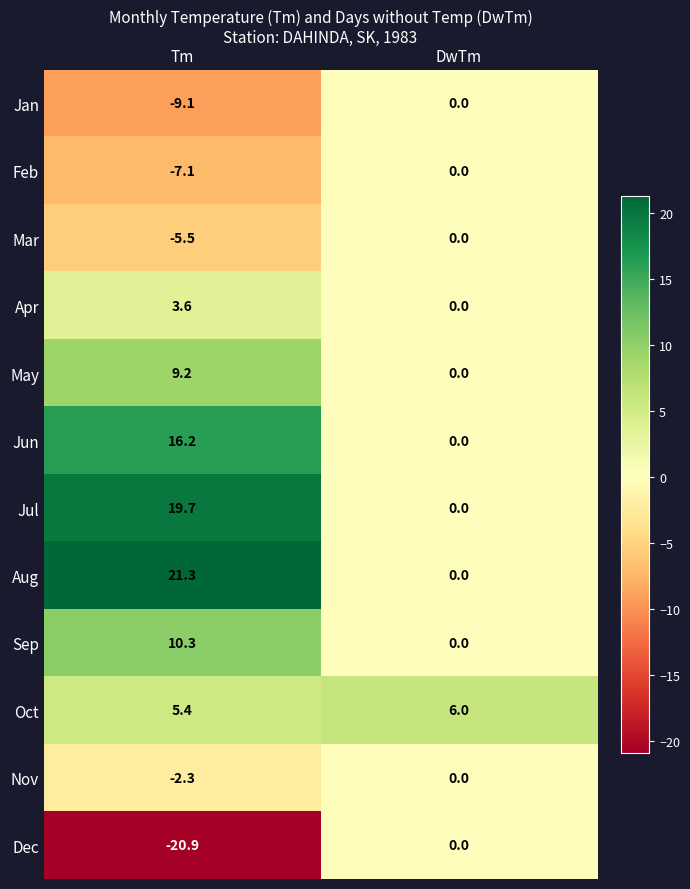

The value of Oct at Tm is 5.4. True or false?

True